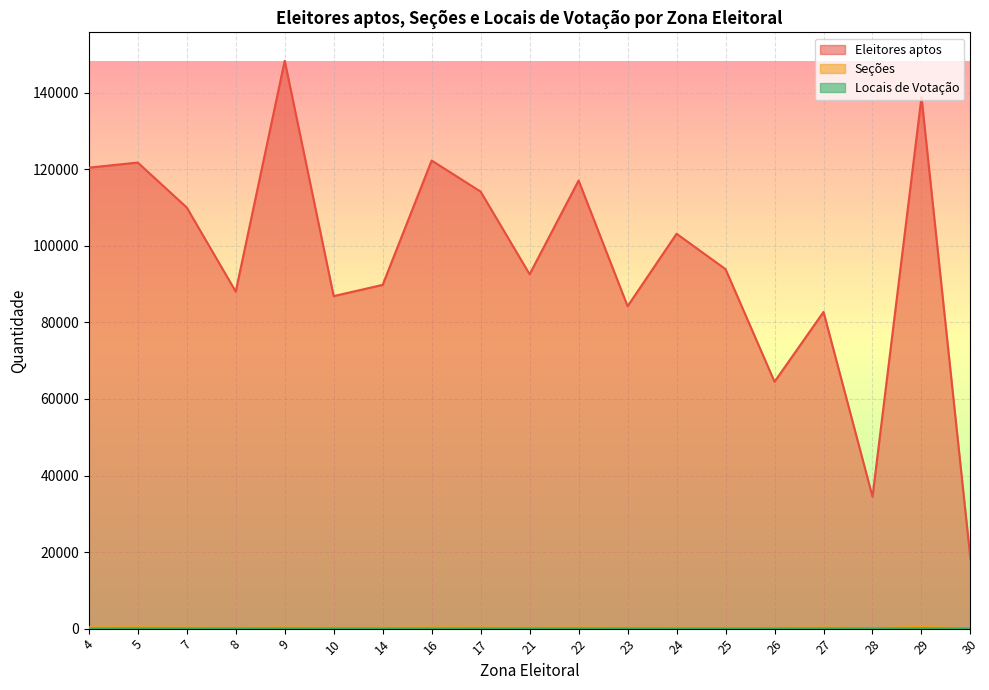

At which category does the chart reach its minimum across all series?

30